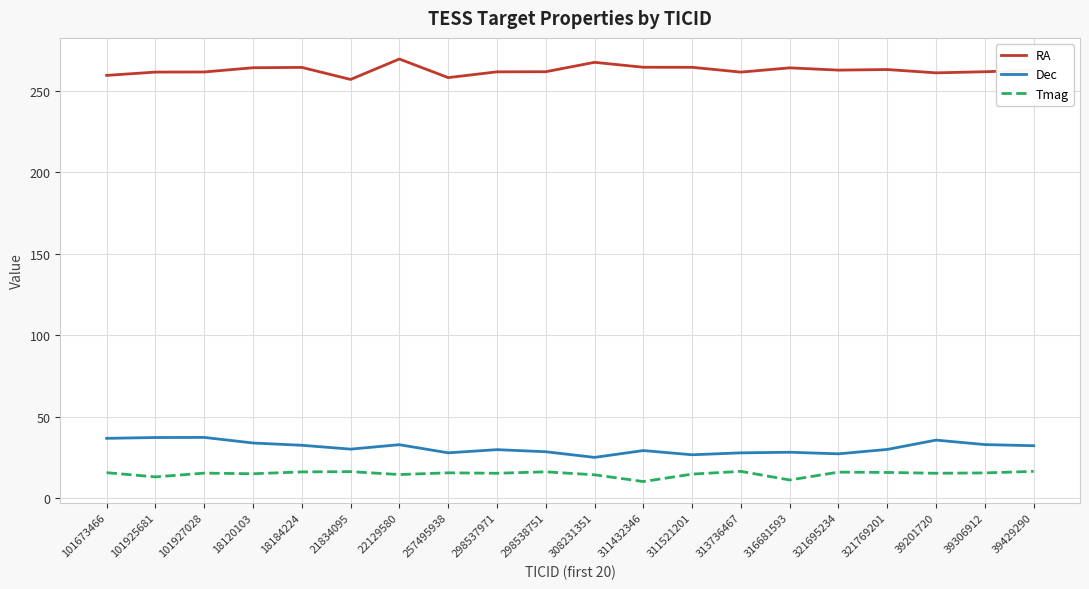

What is the average value of the Dec series?

31.0